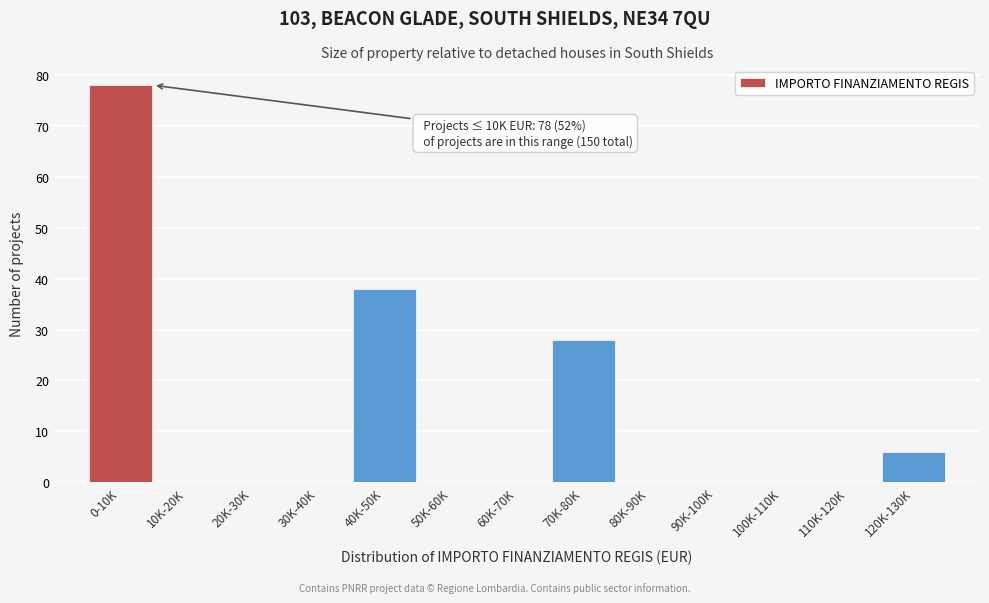

Reading left to right, what are all the values shown in this chart?

0-10K=78	10K-20K=0	20K-30K=0	30K-40K=0	40K-50K=38	50K-60K=0	60K-70K=0	70K-80K=28	80K-90K=0	90K-100K=0	100K-110K=0	110K-120K=0	120K-130K=6